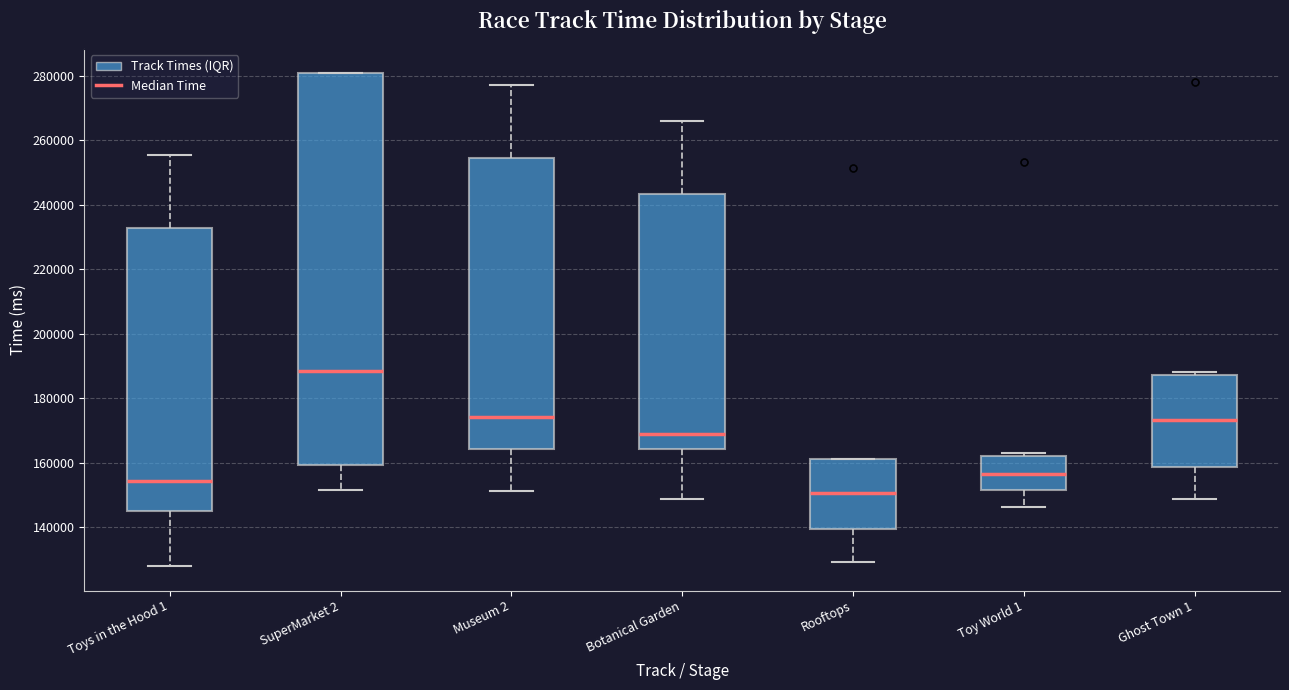

Where does the median line of the box for Ghost Town 1 sit on the y-axis? The values are not printed on the chart, so give them approximately, as read against the axis.

174000